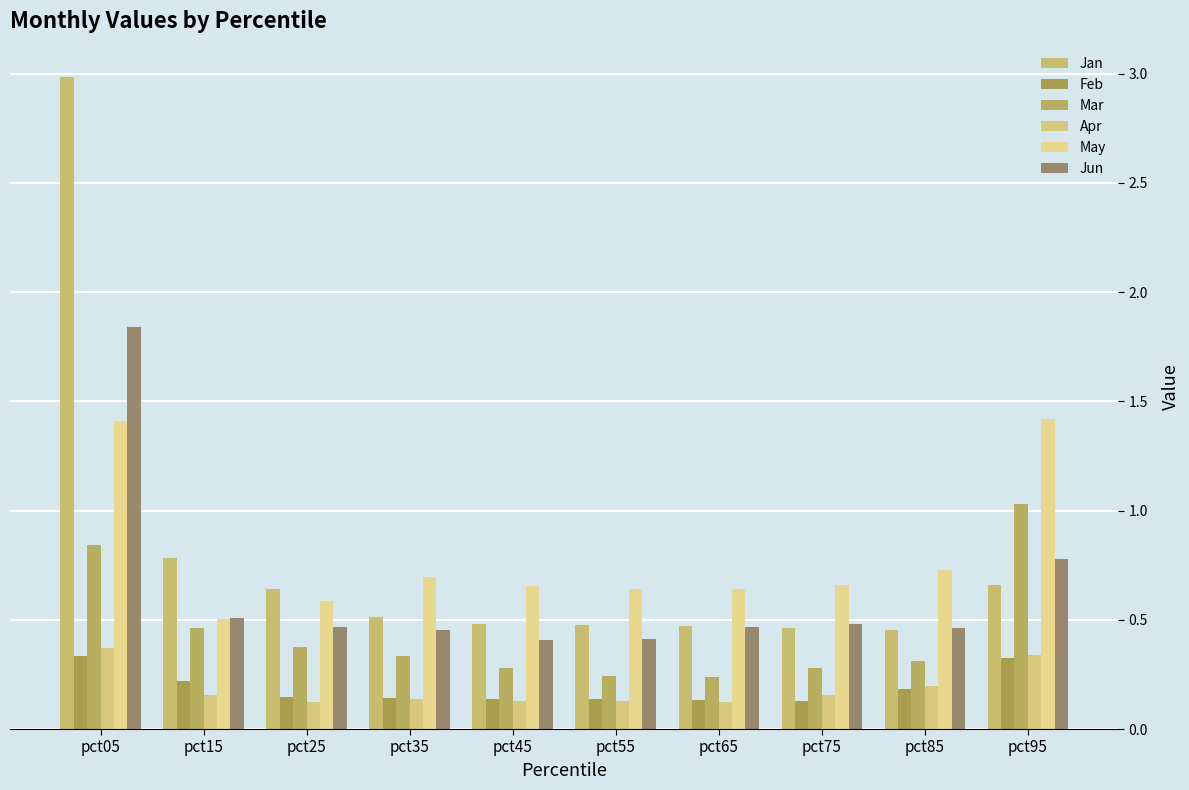

List the series in order of their peak value, highest first.

Jan, Jun, May, Mar, Apr, Feb